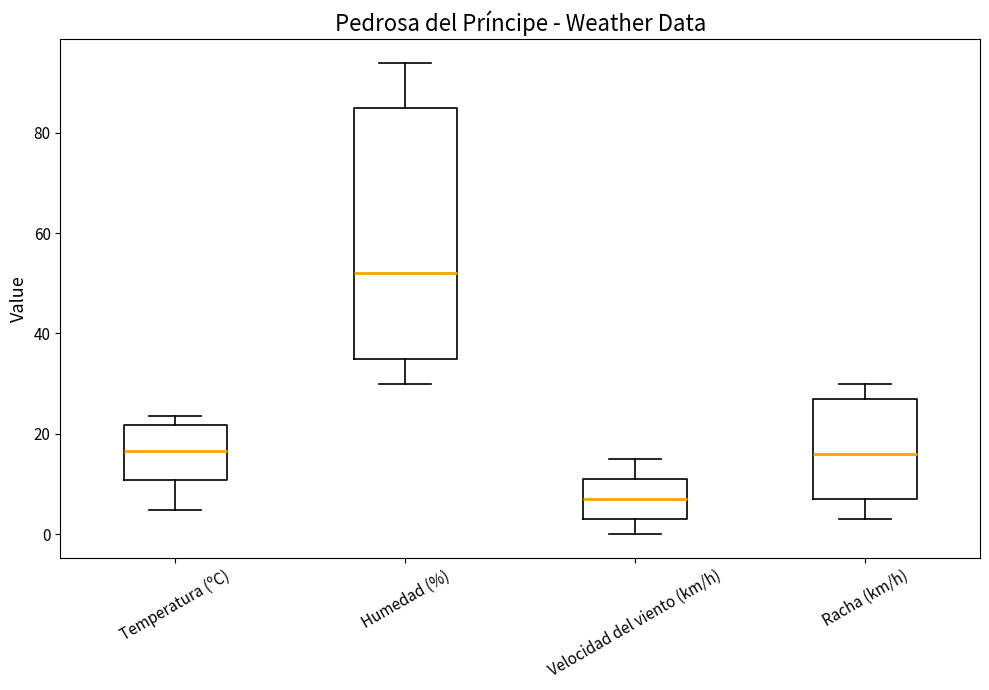

Comparing the boxes themselves (not the whiskers), which one is the tallest?

Humedad (%)